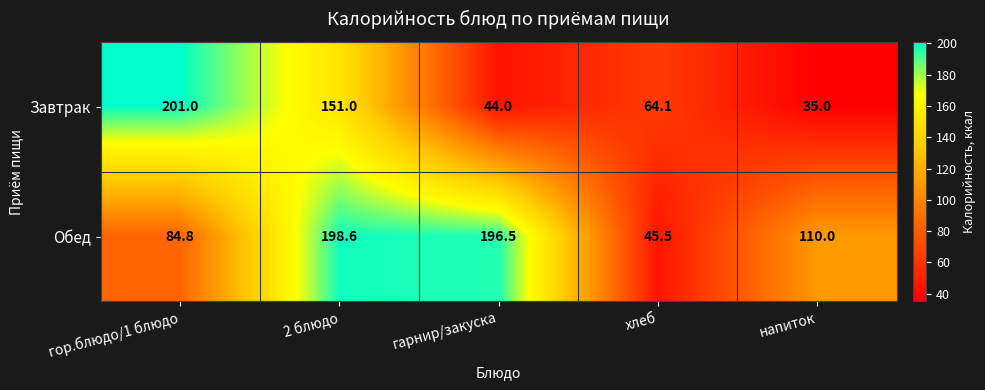

Reading left to right, extract all data points from this chart.

Завтрак: 201.0	151.0	44.0	64.1	35.0
Обед: 84.8	198.6	196.5	45.5	110.0